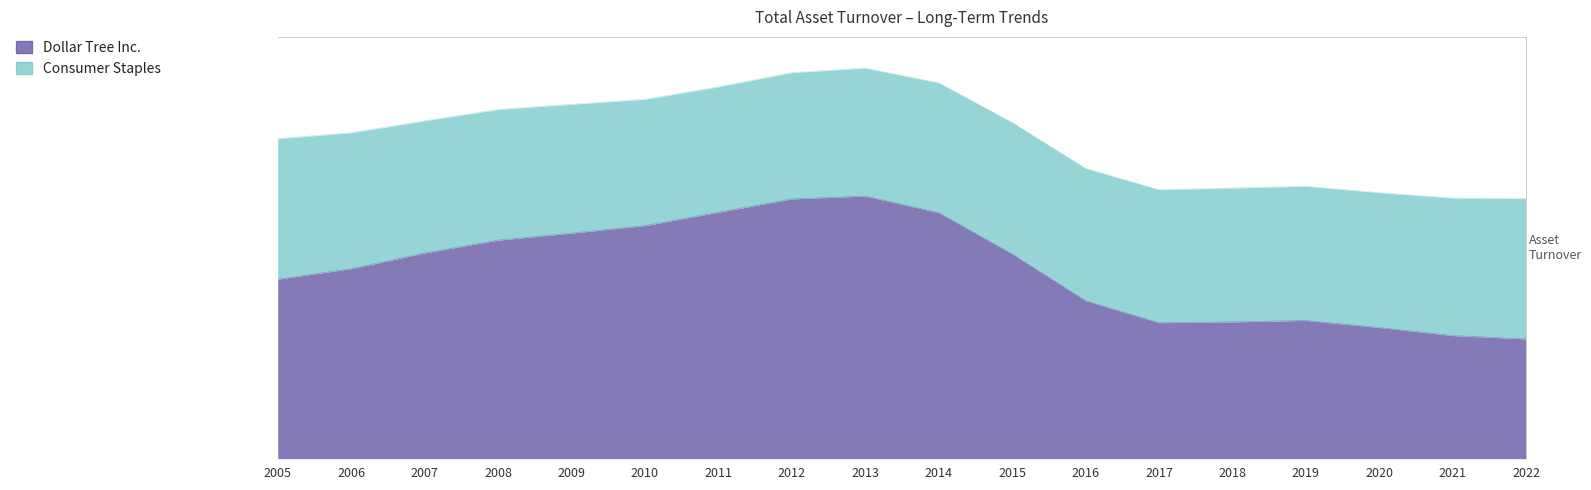

What is the minimum value shown in the chart?

1.0